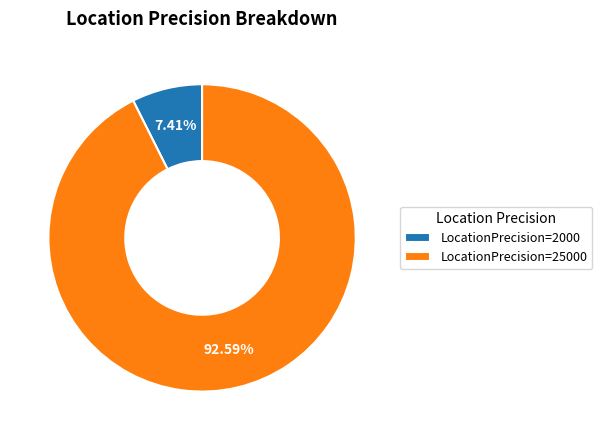

How much of the chart is everything except LocationPrecision=25000?

7.4%